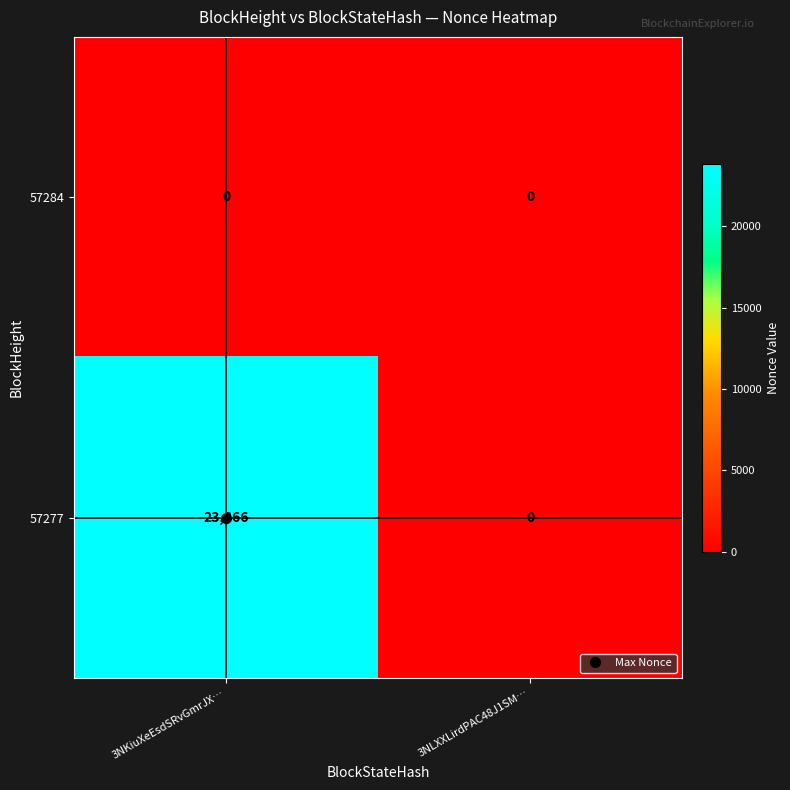

At which category does the chart reach its peak across all series?

3NKiuXeEsdSRvGmrJX…